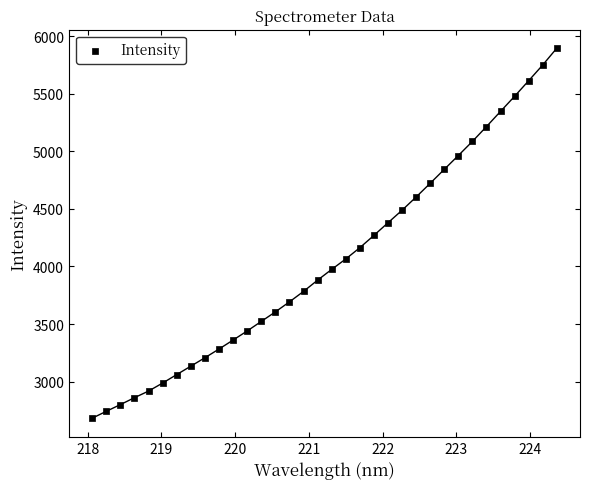

What is the range of X values (max minus min)?

6.3